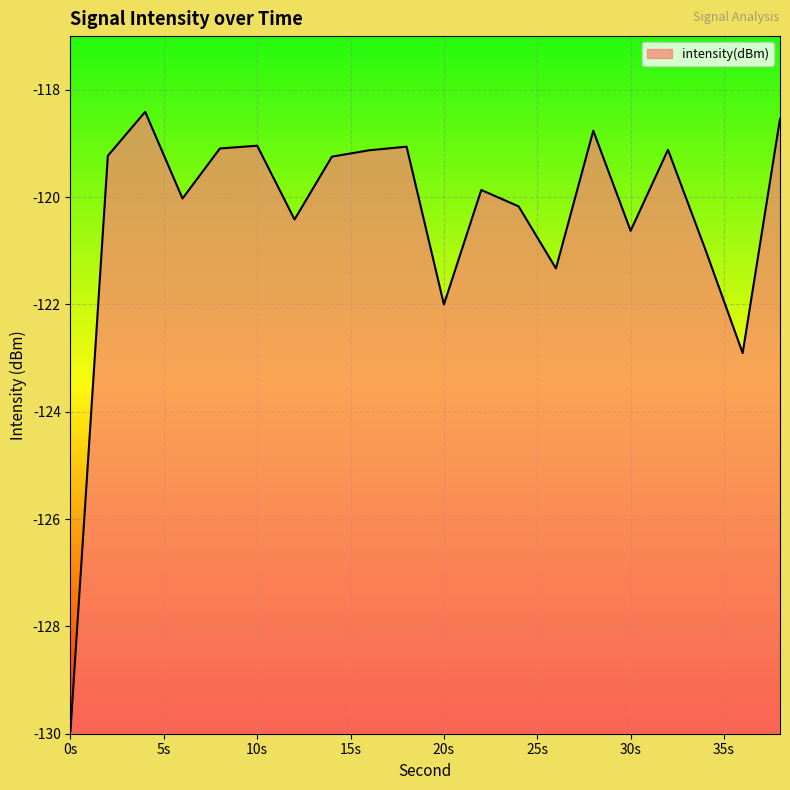

What is the value of the 9th point from the left?

-119.1